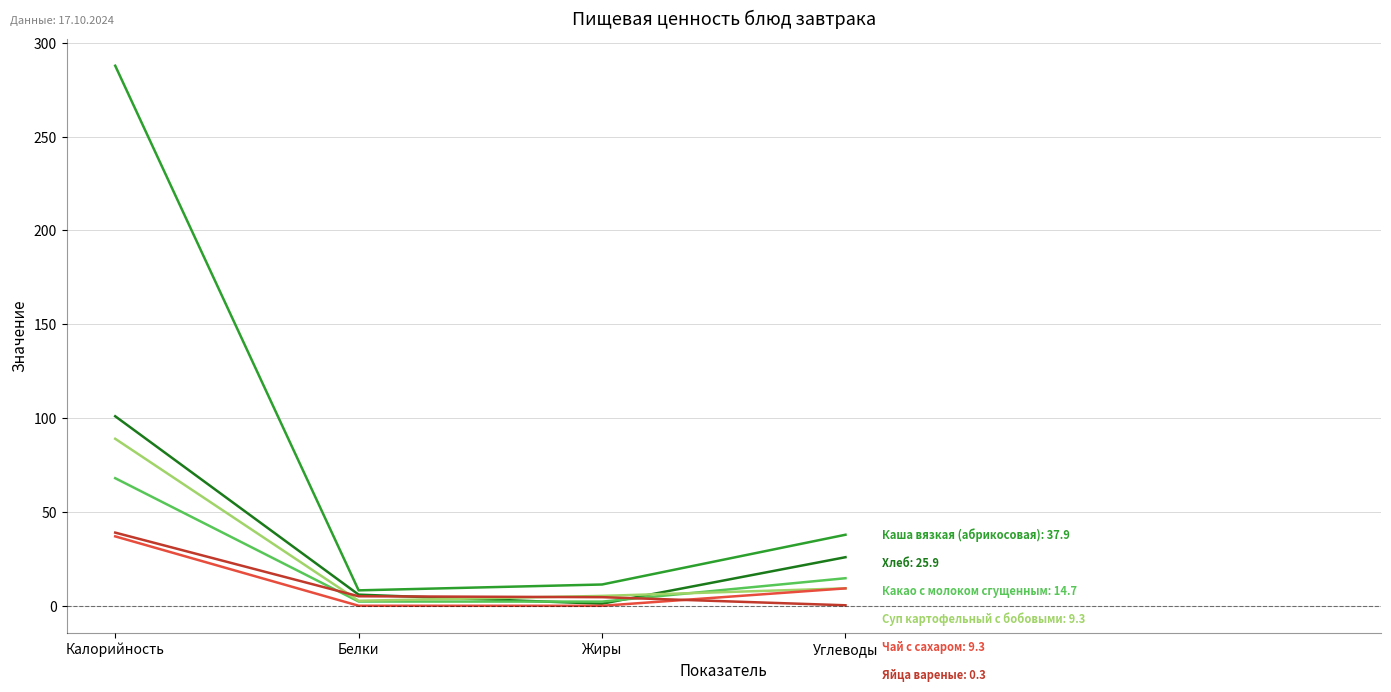

At which category is the sum across all series the highest?

Калорийность